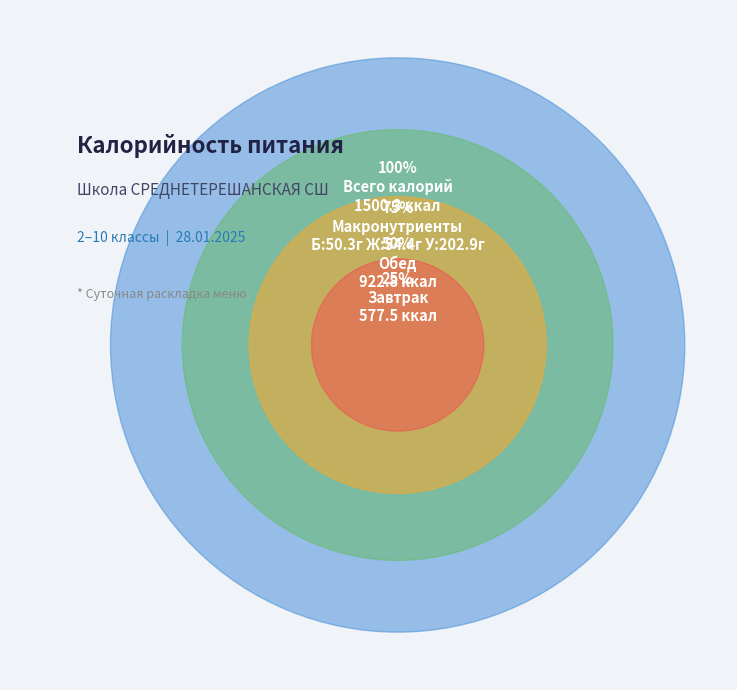

Which slice is the largest?

Обед